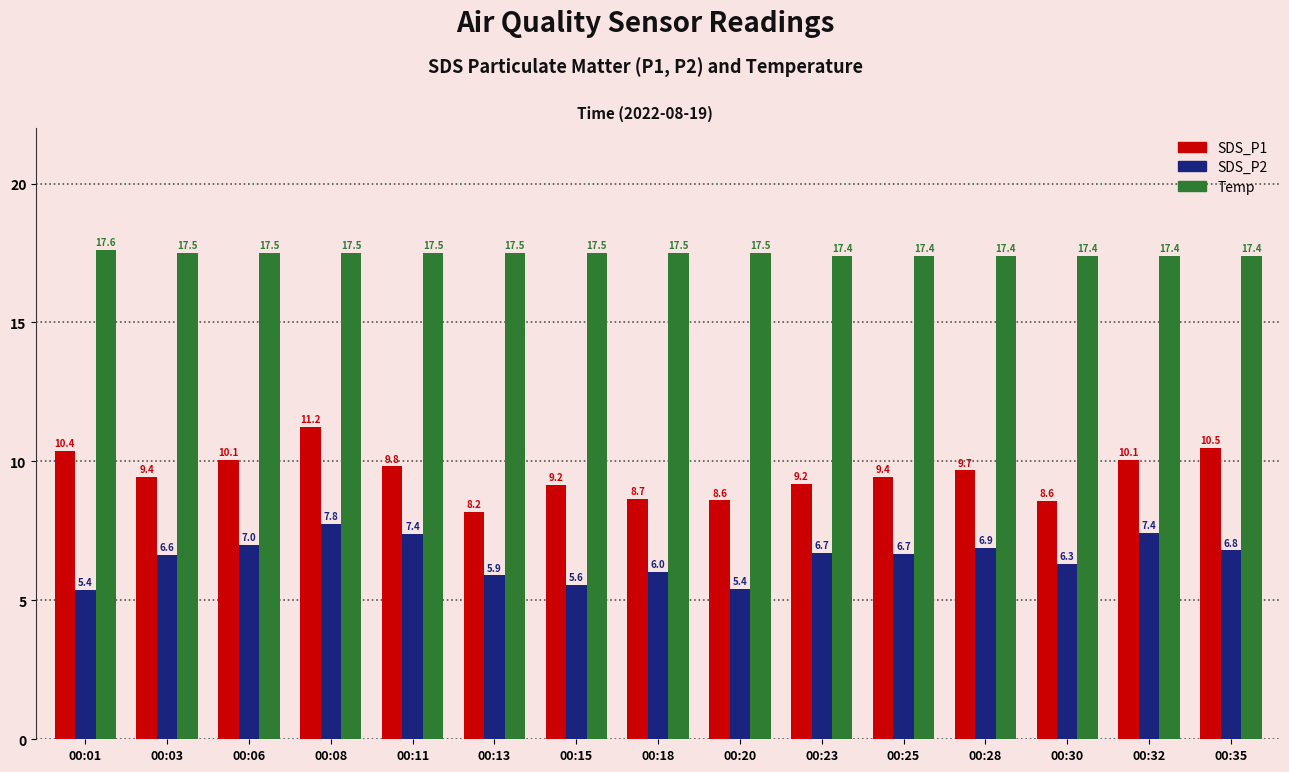

Which series has the widest spread of values?

SDS_P1